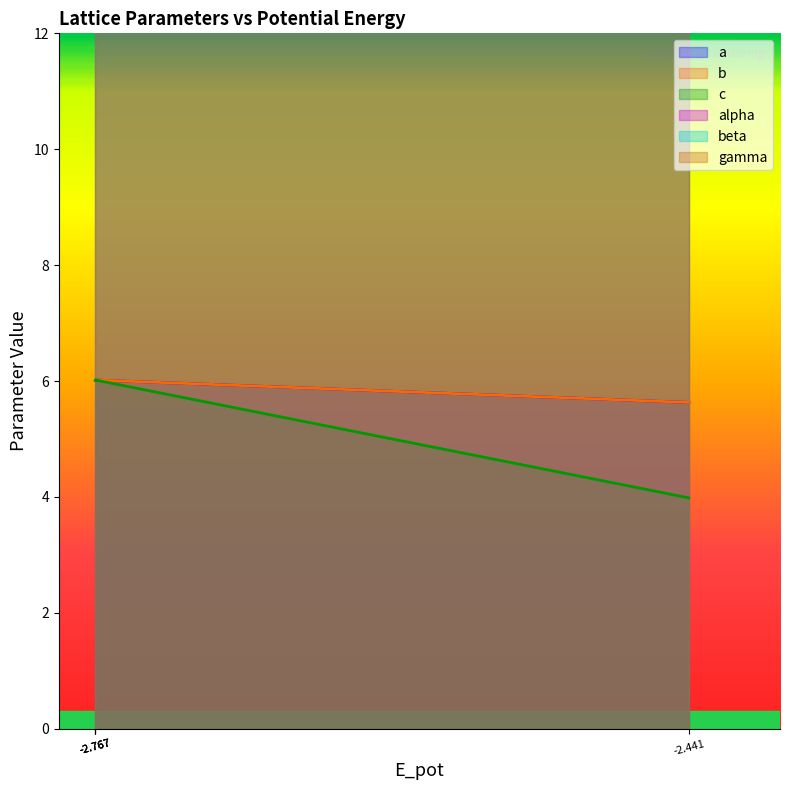

What is the maximum value shown in the chart?

6.0